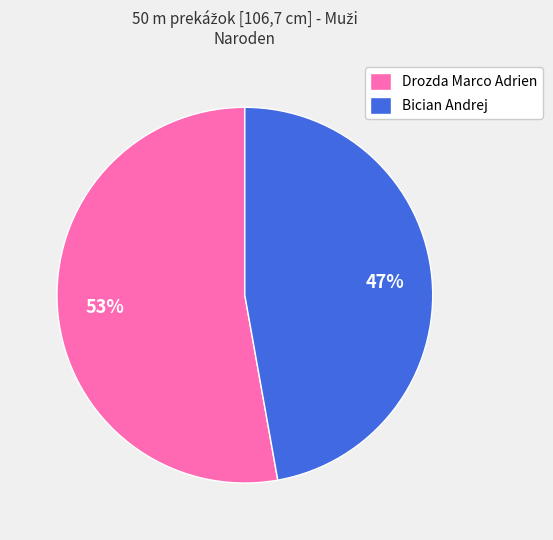

To the nearest percent, what is the combined percentage of Bician Andrej and Drozda Marco Adrien?

100%